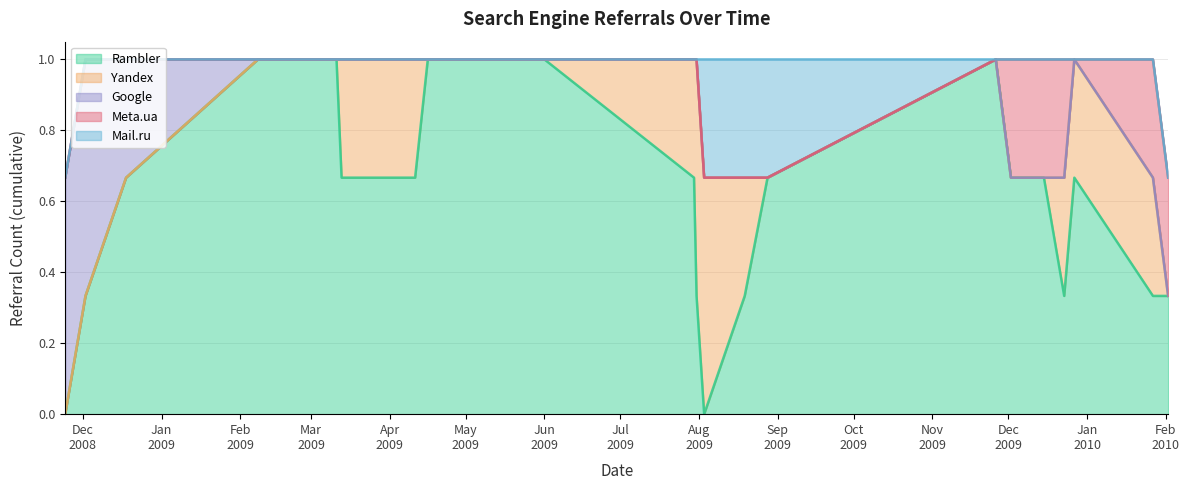

True or false: Google has more than 0 points higher than both neighbors.

False